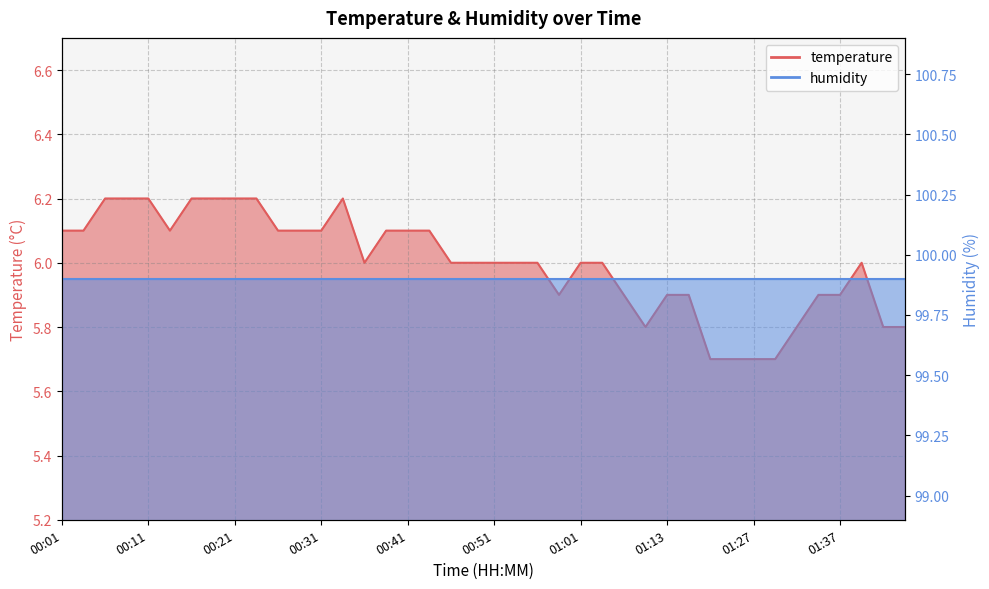

Rank the categories by value from highest to lowest.

00:06, 00:08, 00:11, 00:16, 00:18, 00:21, 00:23, 00:33, 00:01, 00:03, 00:13, 00:26, 00:28, 00:31, 00:38, 00:41, 00:43, 00:36, 00:46, 00:48, 00:51, 00:53, 00:56, 01:01, 01:03, 01:40, 00:58, 01:05, 01:13, 01:15, 01:35, 01:37, 01:08, 01:32, 01:42, 01:47, 01:23, 01:25, 01:27, 01:30